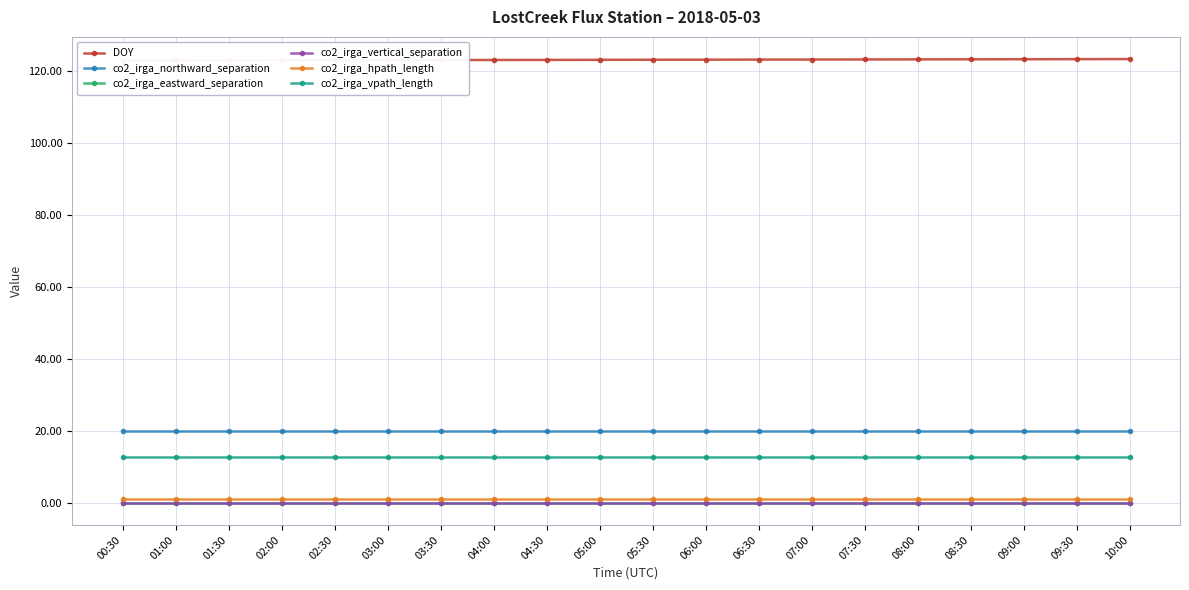

List the series in order of their peak value, highest first.

DOY, co2_irga_northward_separation, co2_irga_vpath_length, co2_irga_hpath_length, co2_irga_eastward_separation, co2_irga_vertical_separation